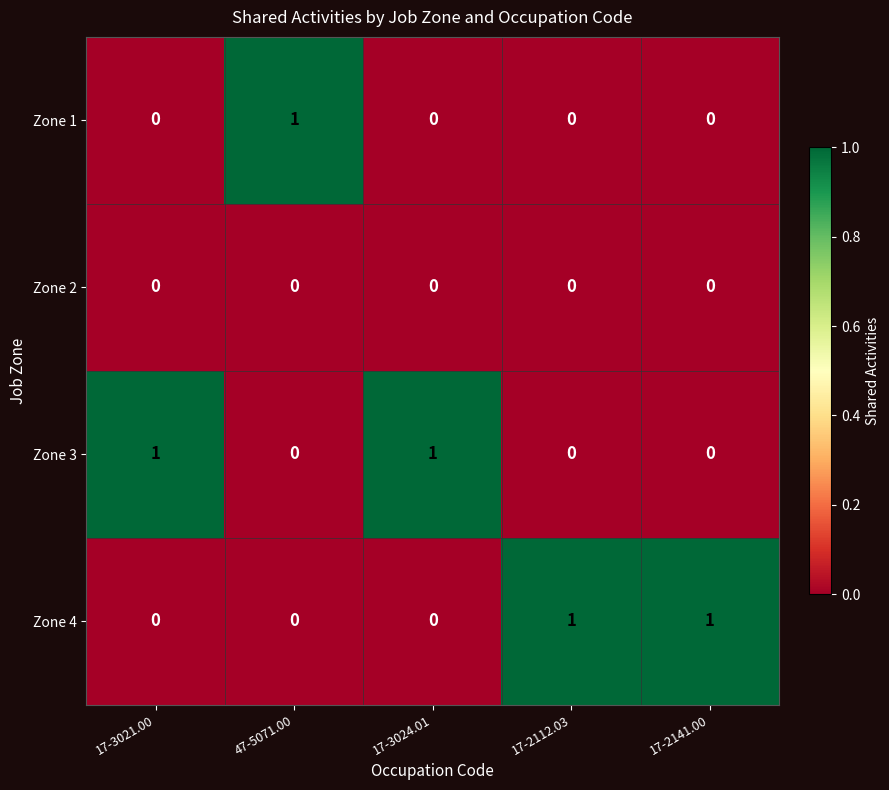

At how many categories does at least one series exceed 0?

5